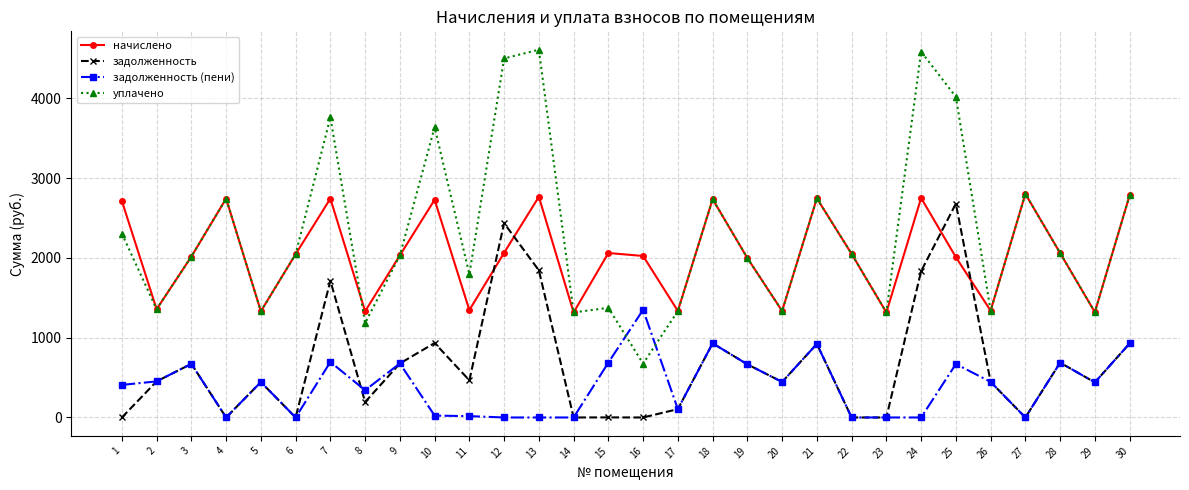

List the series in order of their peak value, lowest first.

задолженность (пени), задолженность, начислено, уплачено